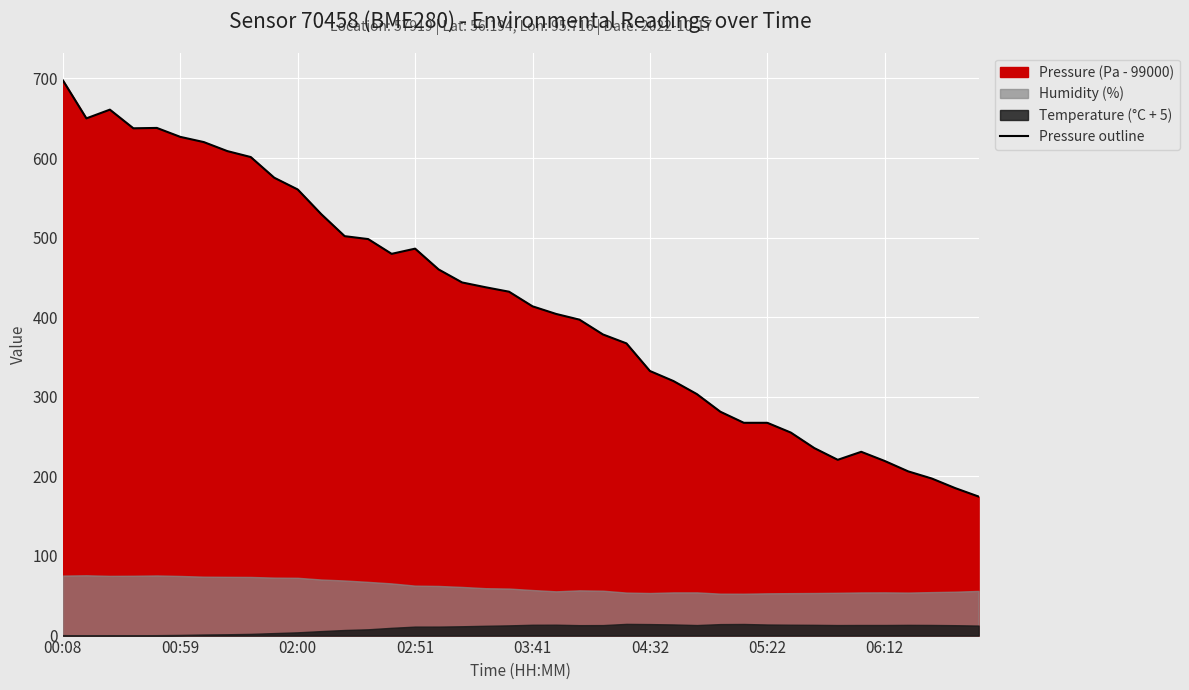

How many data points are above 432?

20